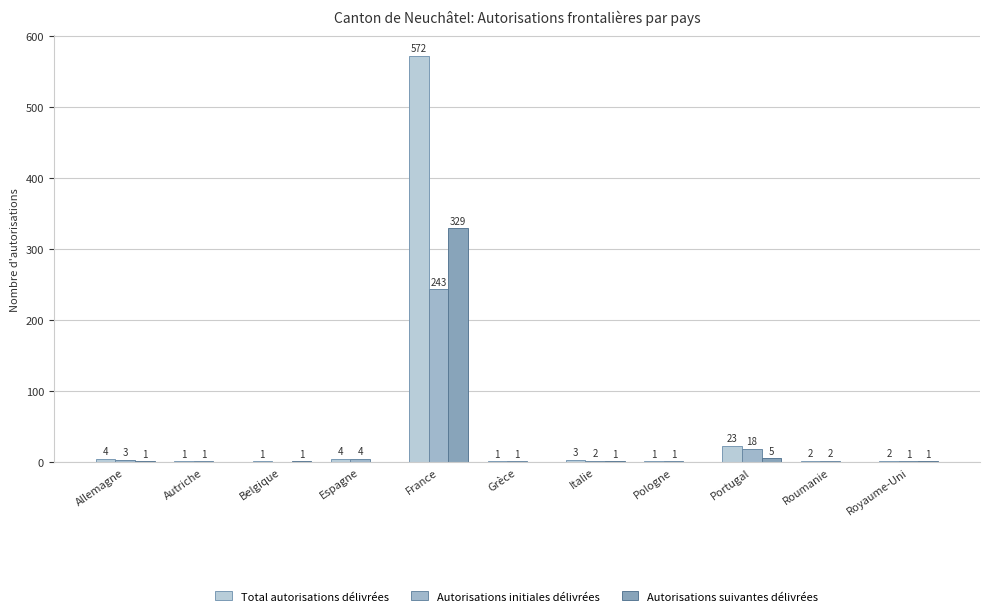

What is the label of the 8th bar from the left?

Pologne